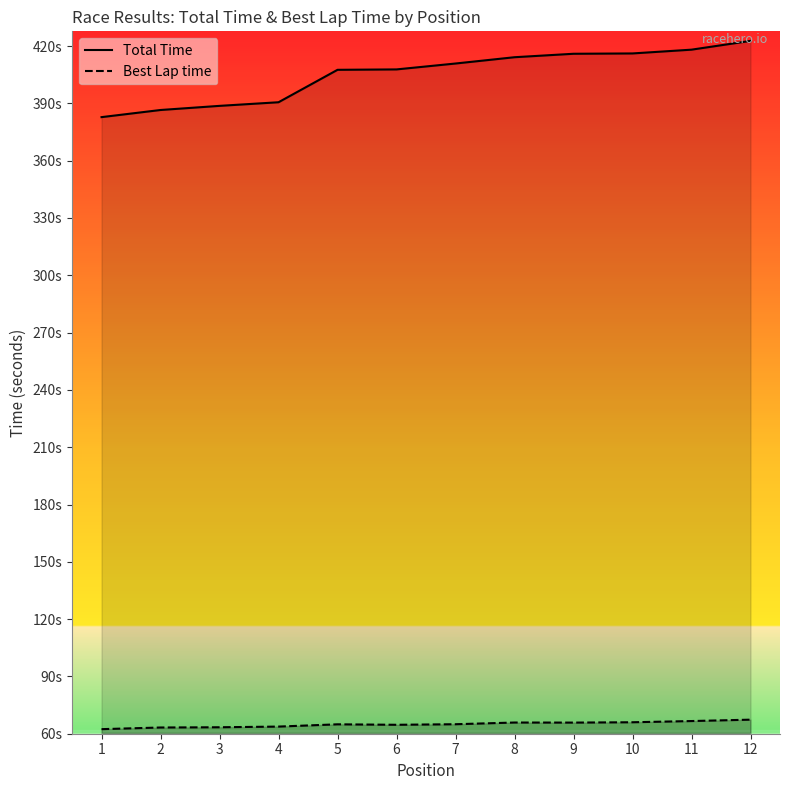

Reading right to left, what are all the values shown in this chart?

Total Time: 422.7	418.1	416.1	416.0	414.2	410.9	407.8	407.6	390.6	388.7	386.5	382.8
Best Lap time: 67.4	66.6	66.0	65.8	65.9	65.0	64.7	64.9	63.7	63.4	63.3	62.4